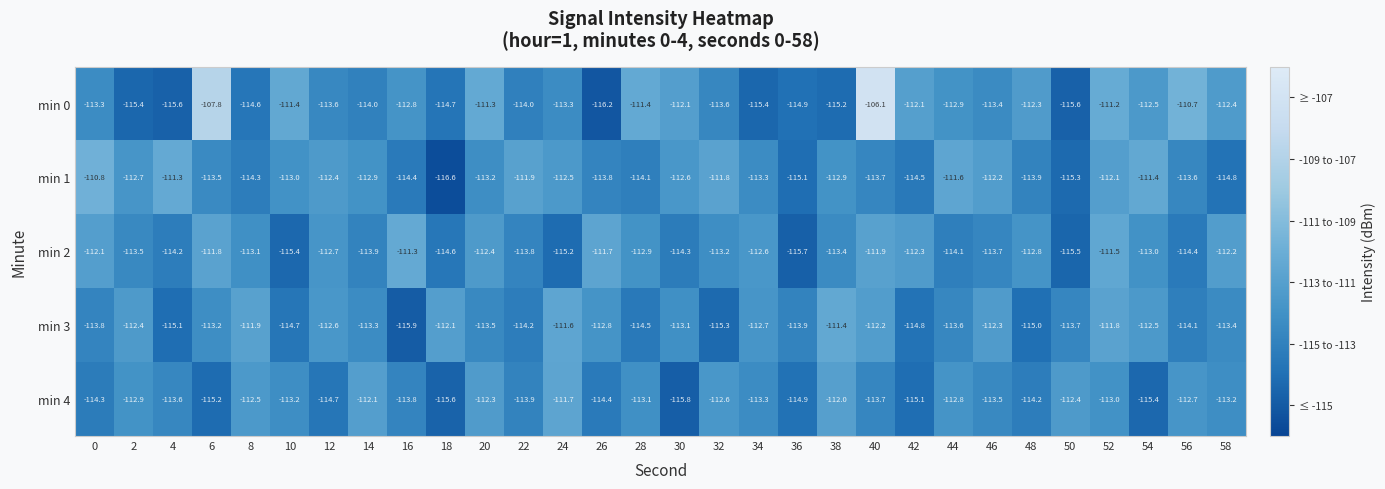

Which series changed the most between 12 and 46?

min 4